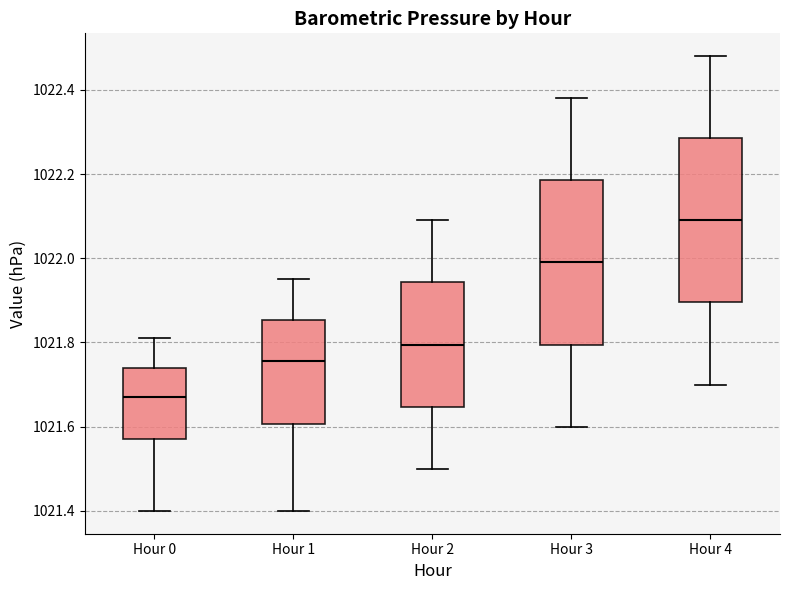

Reading left to right, read every box against the y-axis: the position of its median line, the range the box covers, and the ends of its whiskers. The values are not printed on the chart, so give them approximately, as read against the axis.

Hour 0: median 1021.68, box 1021.58 to 1021.74, whiskers 1021.40 to 1021.82
Hour 1: median 1021.76, box 1021.60 to 1021.86, whiskers 1021.40 to 1021.96
Hour 2: median 1021.80, box 1021.64 to 1021.94, whiskers 1021.50 to 1022.10
Hour 3: median 1022.00, box 1021.80 to 1022.18, whiskers 1021.60 to 1022.38
Hour 4: median 1022.10, box 1021.90 to 1022.28, whiskers 1021.70 to 1022.48